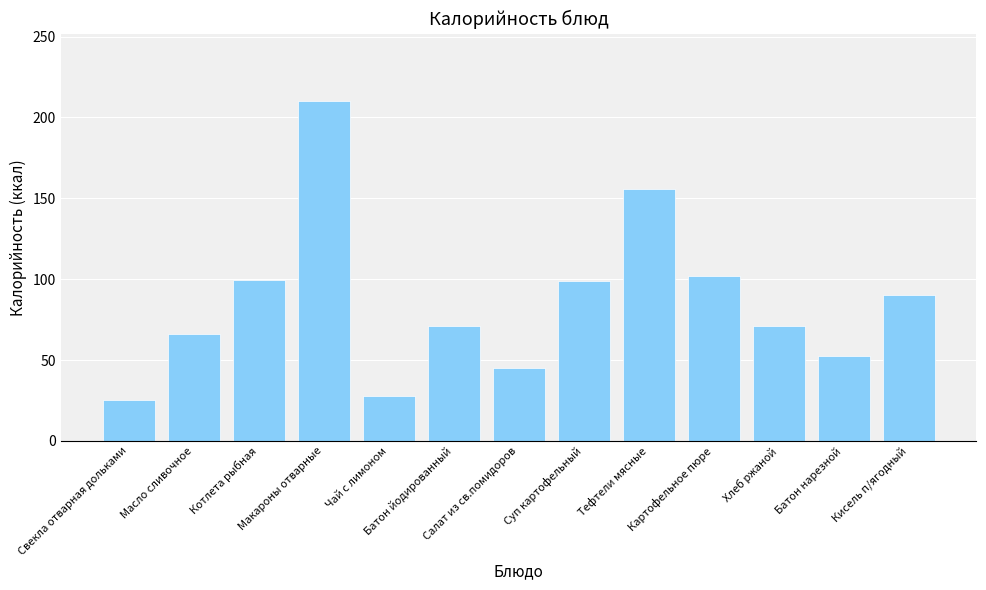

What is the greatest value displayed?

209.9